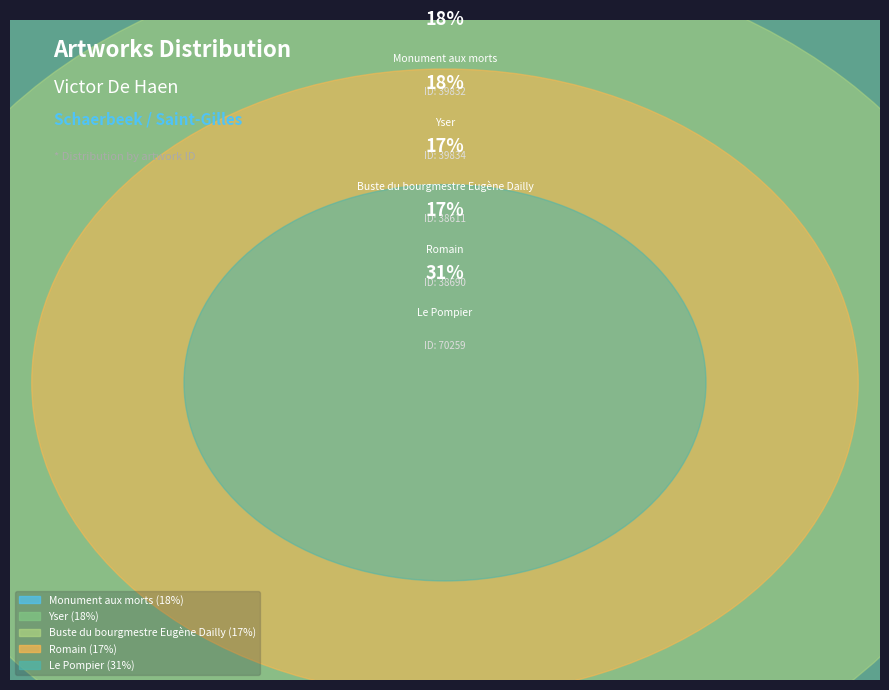

Is there any slice that represents more than half of the pie?

No